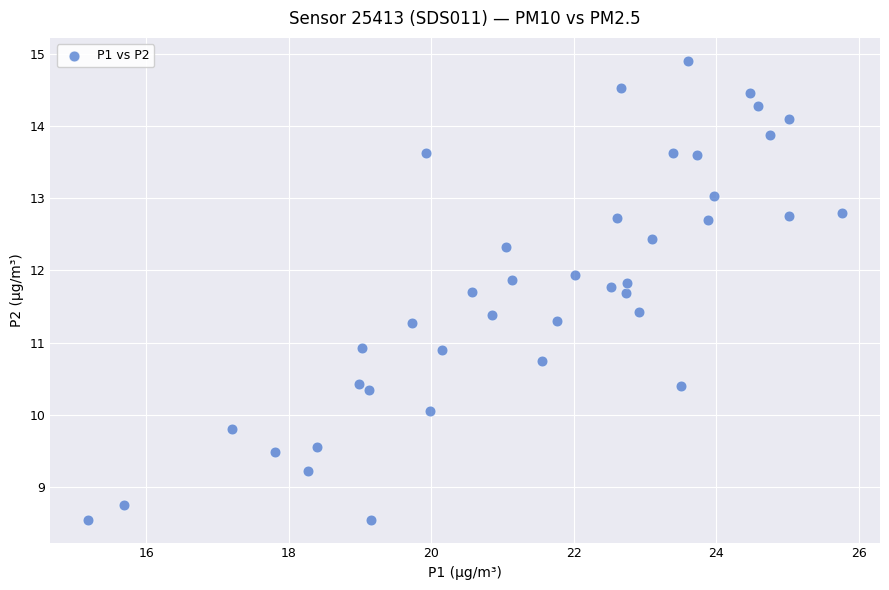

What is the range of X values (max minus min)?

10.6